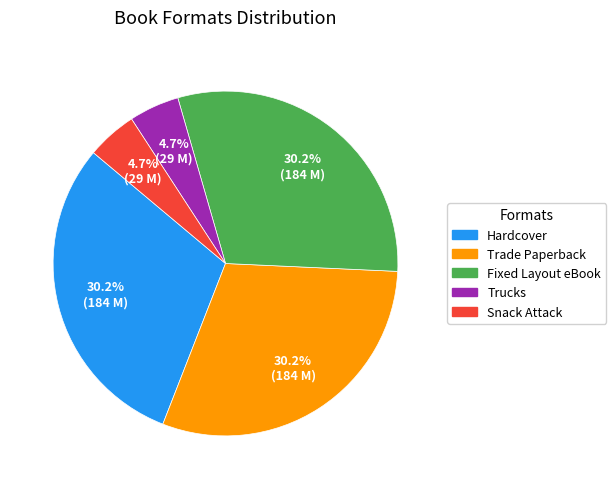

How many segments does this pie chart have?

5